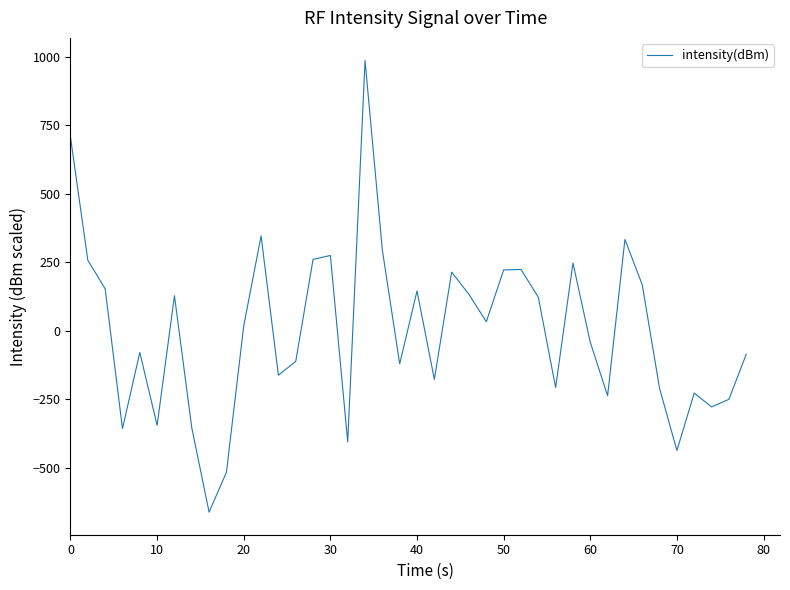

What is the smallest value displayed?

-661.6